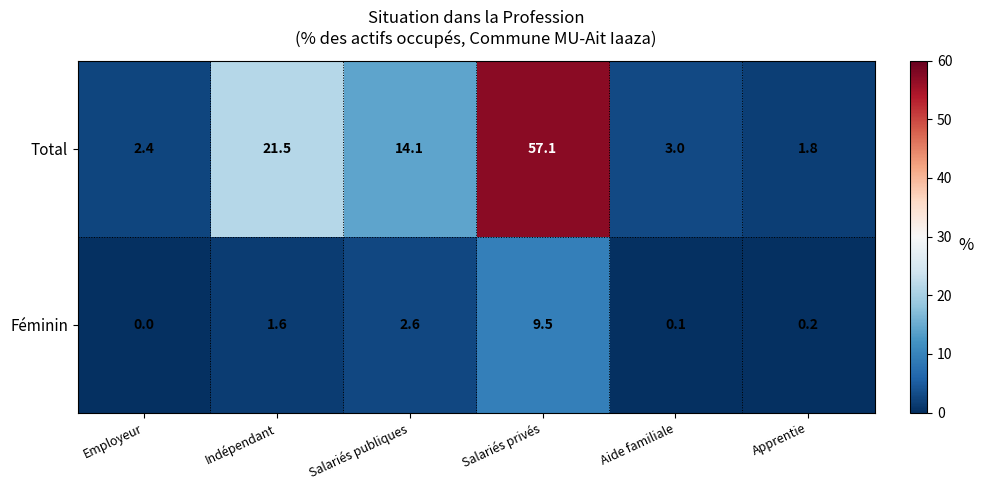

At which label does Féminin reach its peak?

Salariés privés